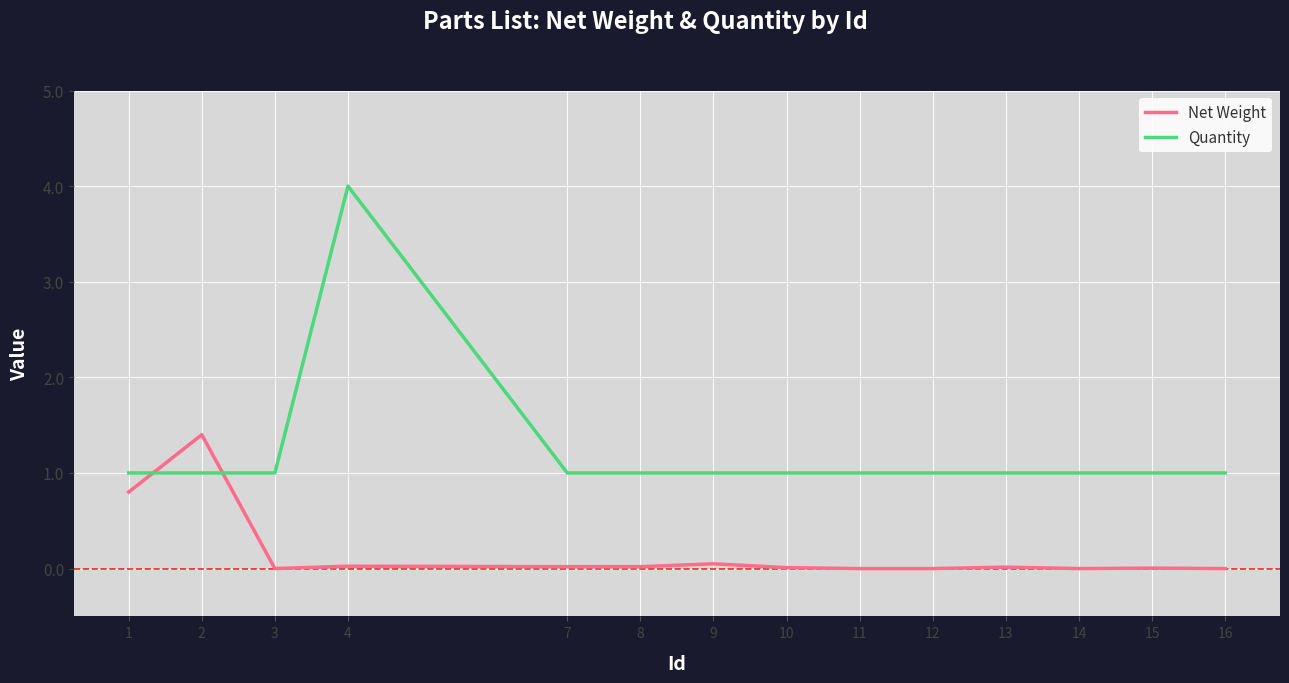

List the series in order of their peak value, lowest first.

Net Weight, Quantity